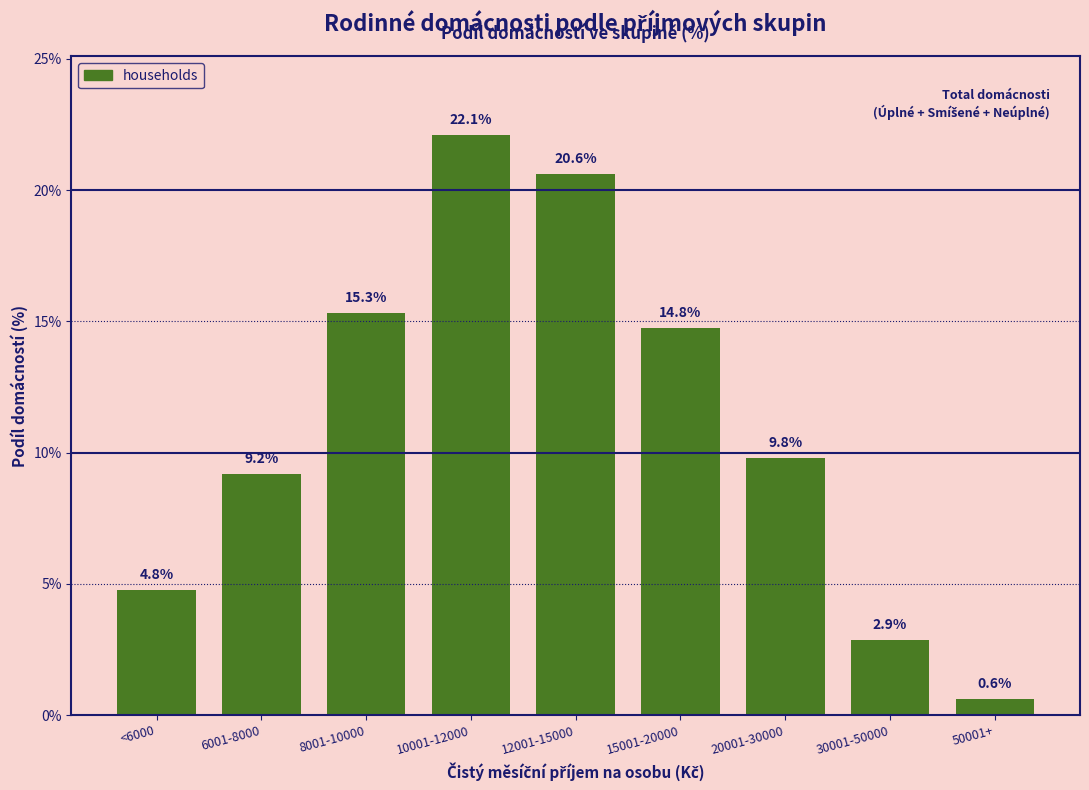

Reading left to right, what are all the values shown in this chart?

<6000=4.8	6001-8000=9.2	8001-10000=15.3	10001-12000=22.1	12001-15000=20.6	15001-20000=14.8	20001-30000=9.8	30001-50000=2.9	50001+=0.6